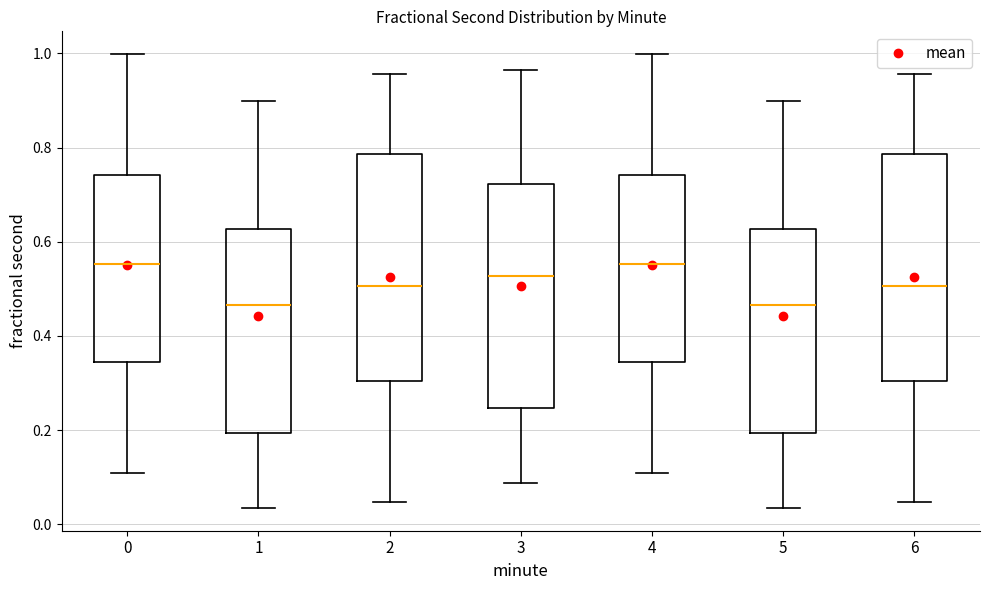

Where does the upper whisker of the box at x = 0 end on the y-axis? The values are not printed on the chart, so give them approximately, as read against the axis.

1.00